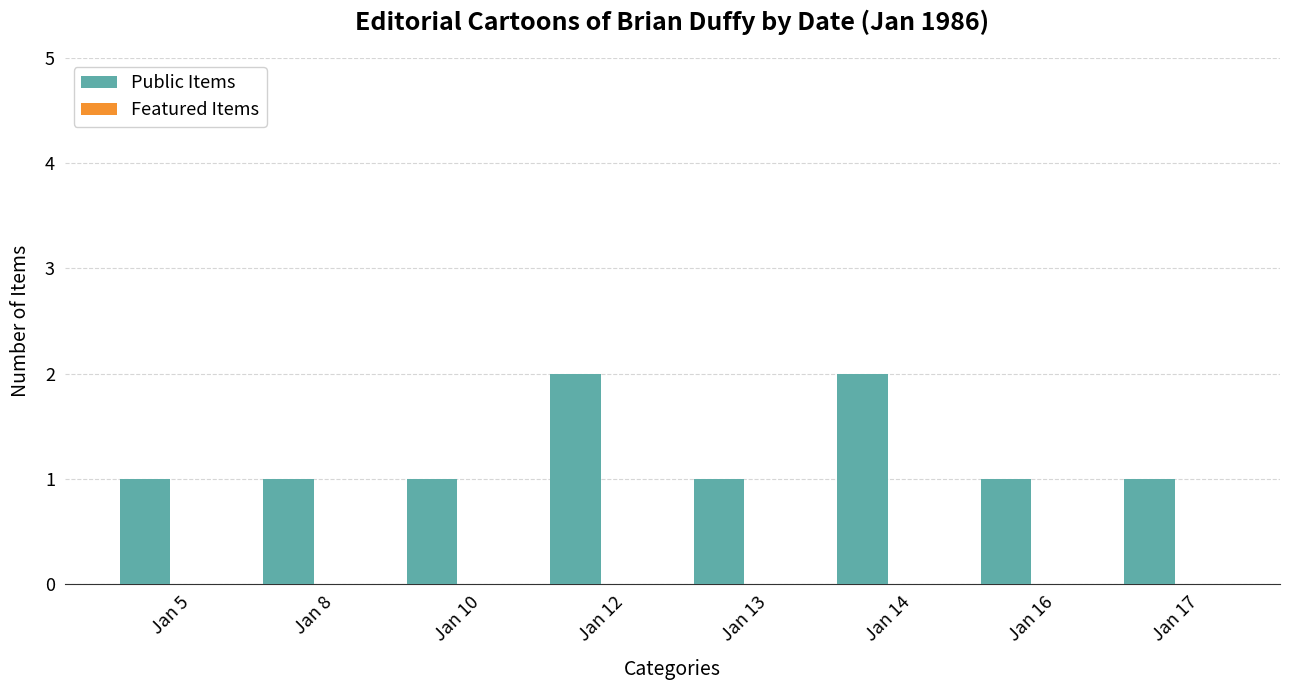

What is the ratio of the value at Jan 10 to the value at Jan 17?

1.0